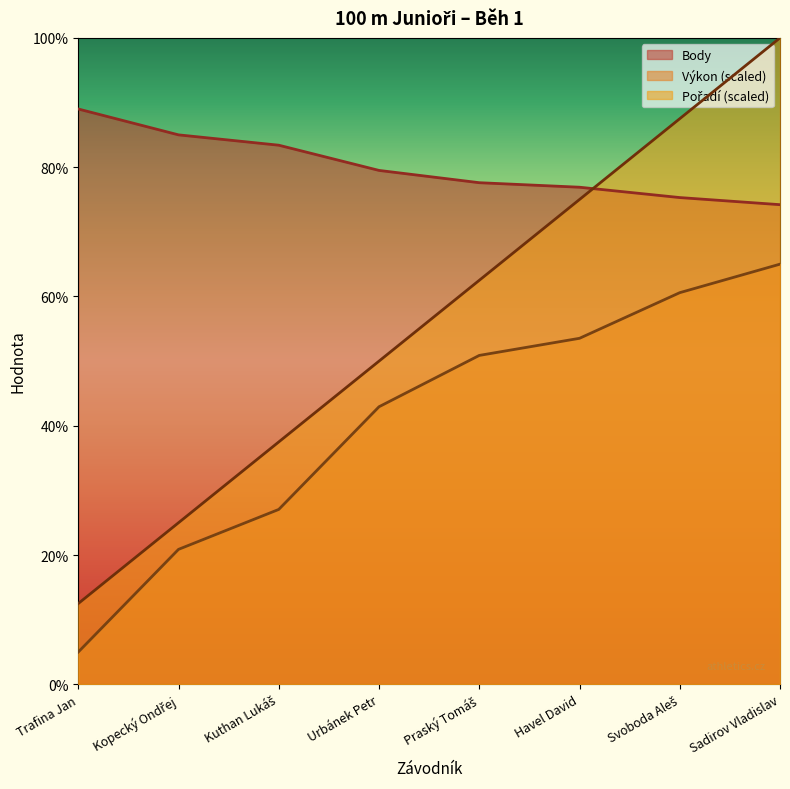

True or false: Výkon has more than 1 points higher than both neighbors.

False